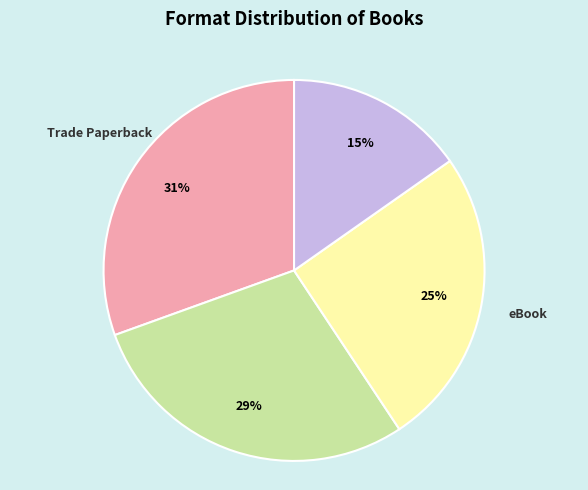

What is the ratio of the value at Audio Download to the value at Hardcover?

0.5